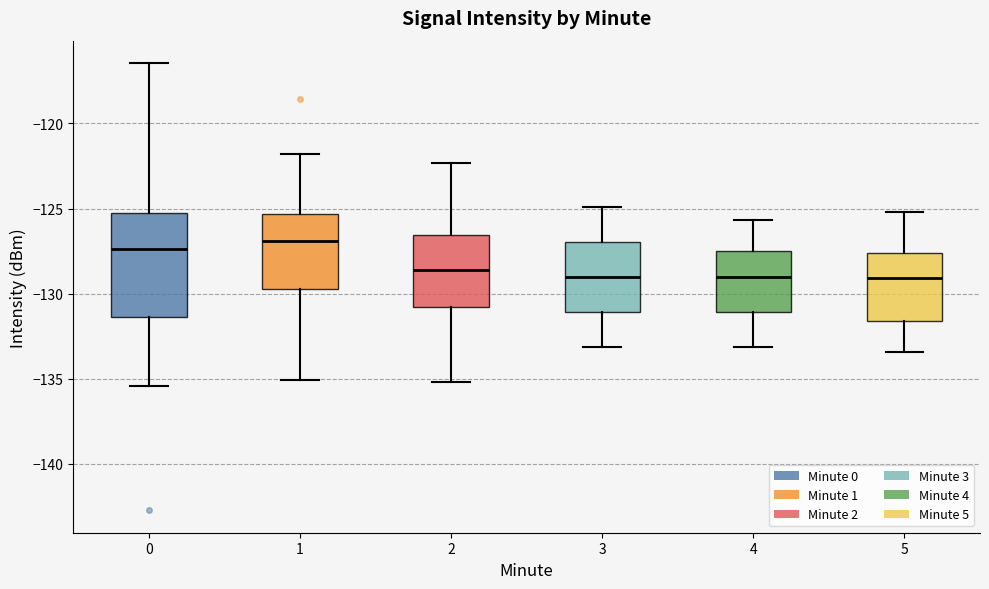

Comparing the boxes themselves (not the whiskers), which one is the tallest?

0